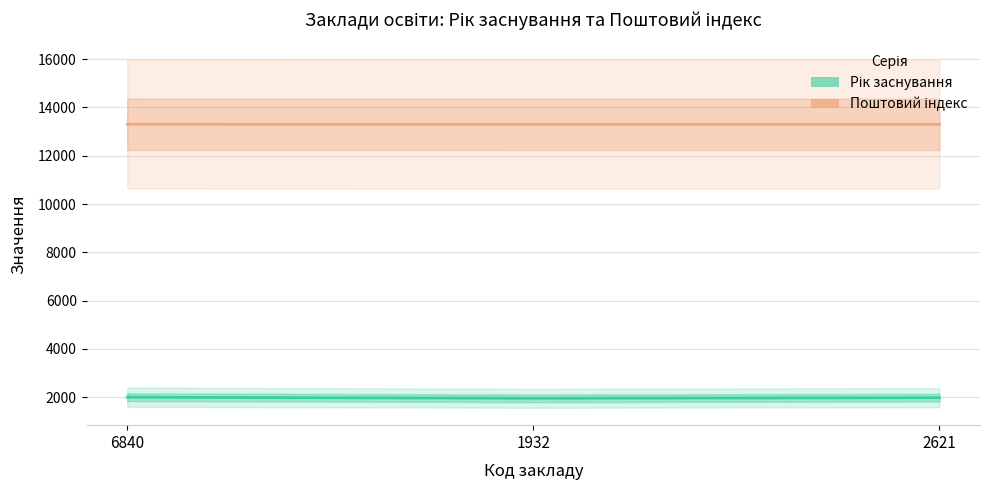

How many distinct data groups are displayed?

2